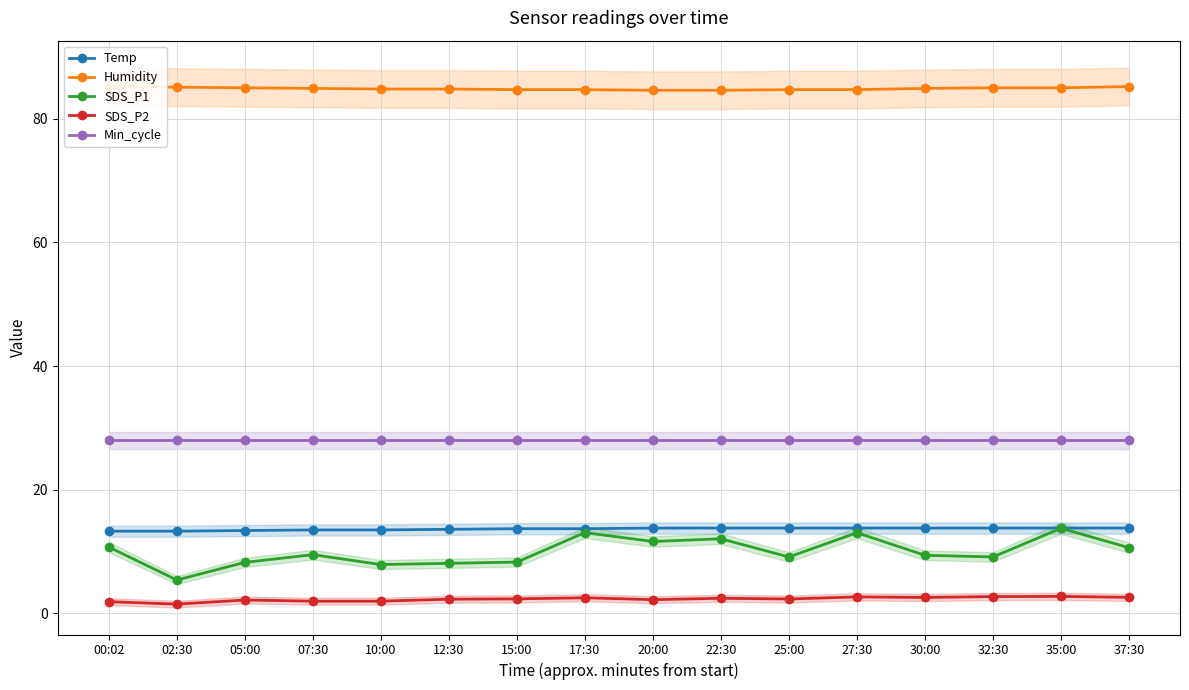

What is the sum of the SDS_P2 values at 20:00 and 25:00?

4.6